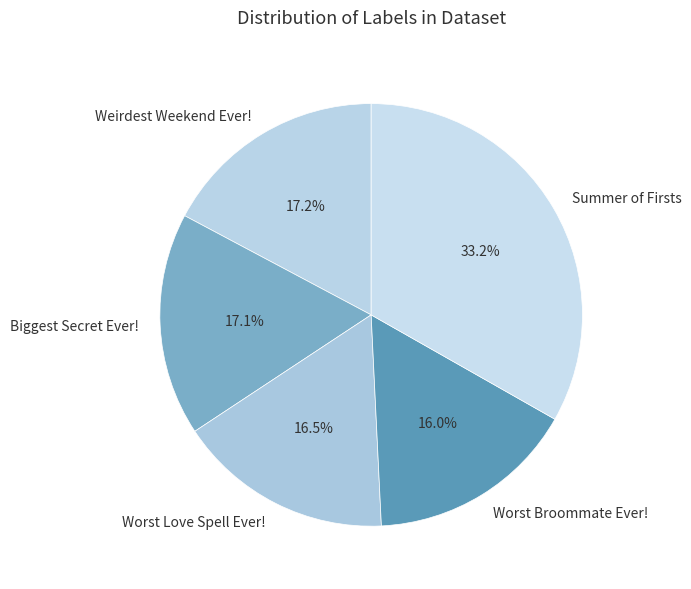

To the nearest percent, what is the average slice percentage?

20%